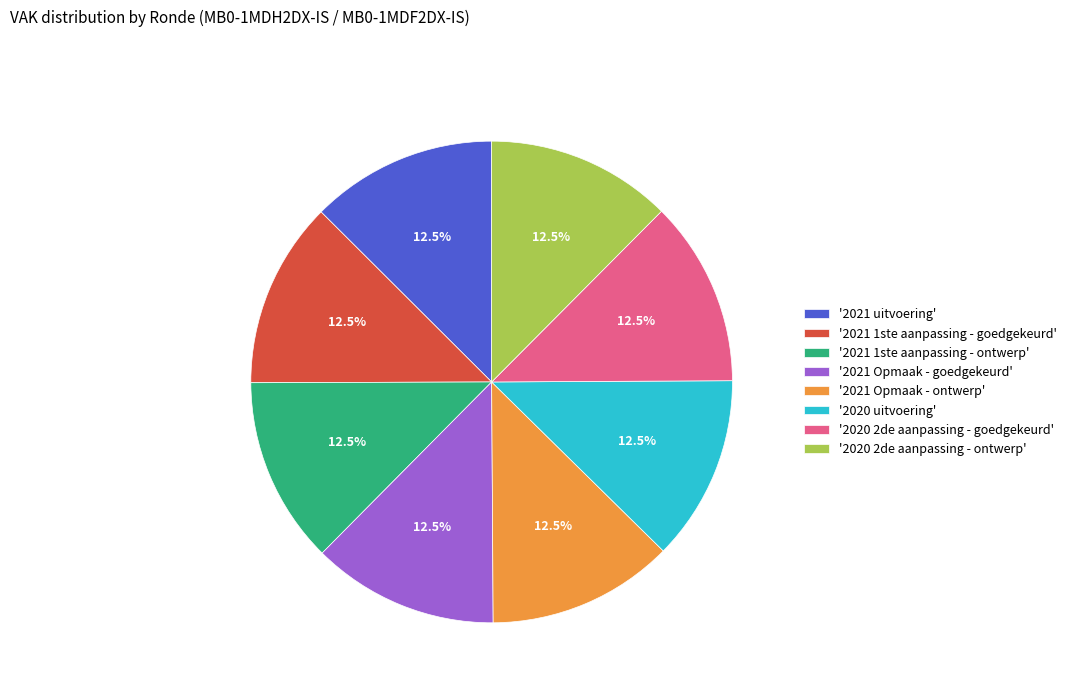

Is '2021 Opmaak - goedgekeurd' the majority of the pie?

No